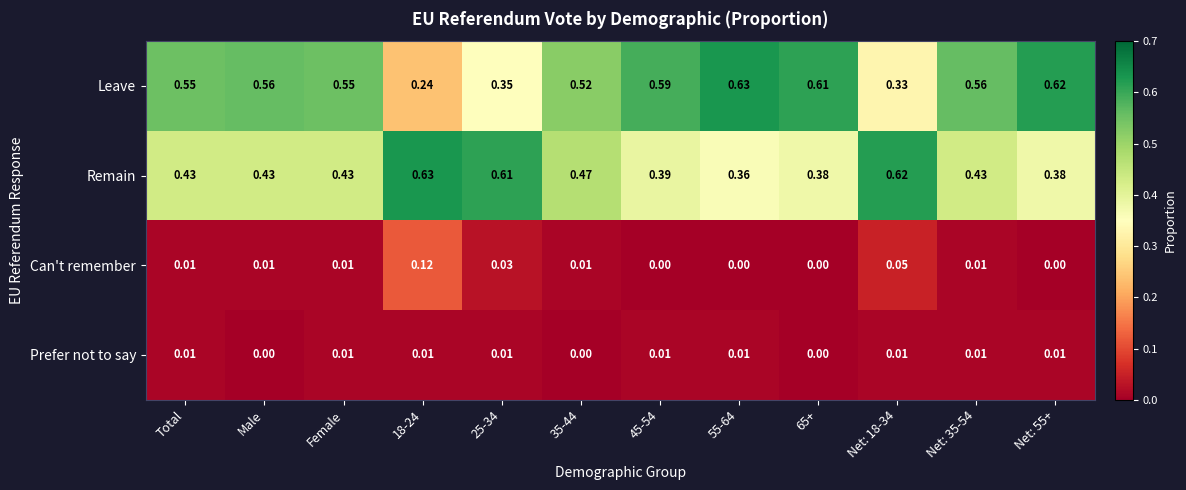

Is the value of Can't remember at 45-54 greater than the value of Prefer not to say at 25-34?

No